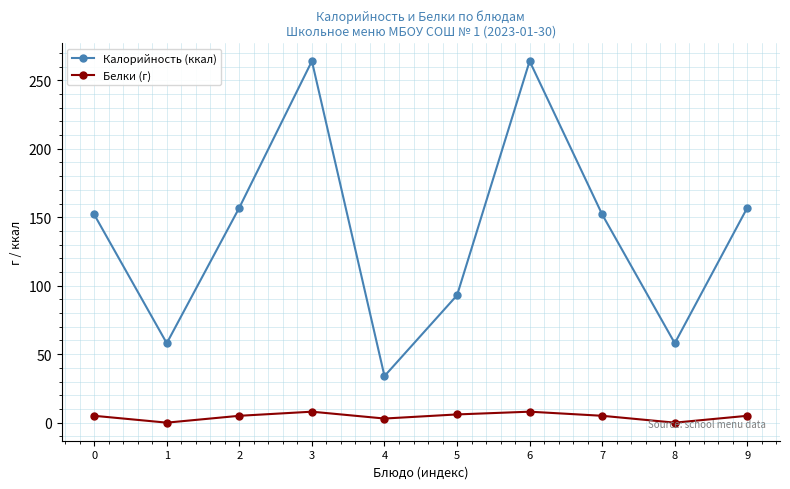

Rank the series by their maximum value, from highest to lowest.

Калорийность (ккал), Белки (г)